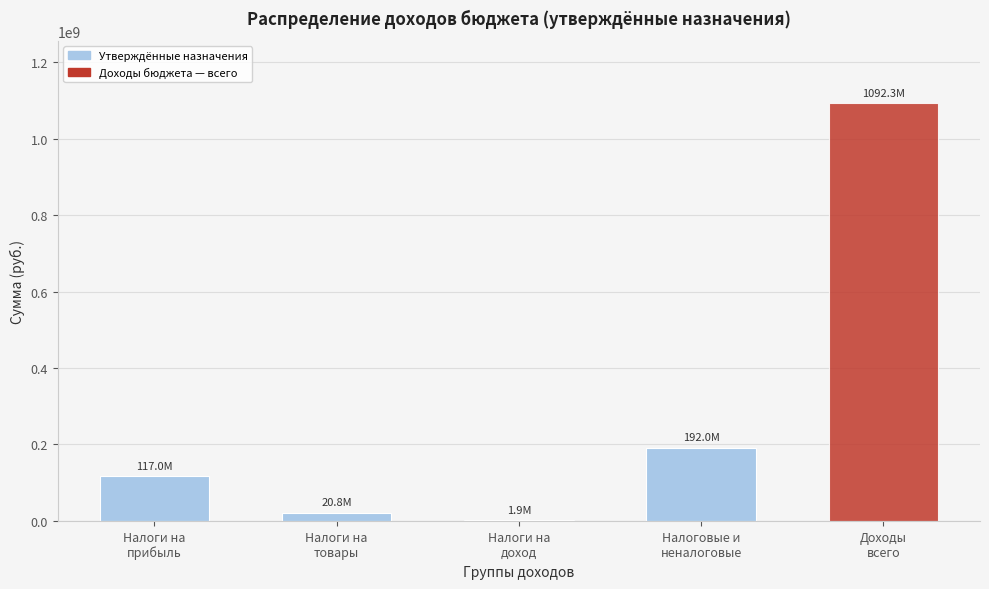

What is the maximum value shown in the chart?

1092257546.6